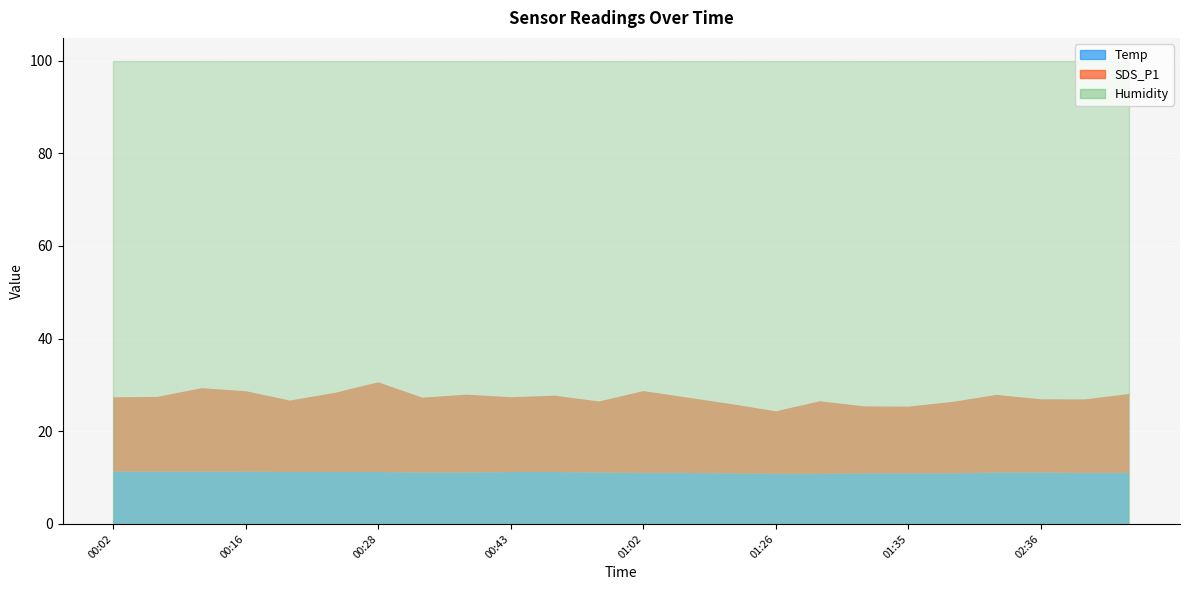

Reading left to right, extract all data points from this chart.

Temp: 00:02=11.3	00:06=11.3	00:12=11.3	00:16=11.3	00:22=11.2	00:24=11.2	00:28=11.2	00:30=11.1	00:40=11.1	00:43=11.2	00:49=11.2	00:59=11.1	01:02=11.0	01:05=11.0	01:23=10.9	01:26=10.8	01:29=10.8	01:32=10.9	01:35=10.9	01:42=10.9	02:33=11.1	02:36=11.1	02:55=11.0	02:58=11.0
Humidity: 00:02=99.9	00:06=99.9	00:12=99.9	00:16=99.9	00:22=99.9	00:24=99.9	00:28=99.9	00:30=99.9	00:40=99.9	00:43=99.9	00:49=99.9	00:59=99.9	01:02=99.9	01:05=99.9	01:23=99.9	01:26=99.9	01:29=99.9	01:32=99.9	01:35=99.9	01:42=99.9	02:33=99.9	02:36=99.9	02:55=99.9	02:58=99.9
SDS_P1: 00:02=16.0	00:06=16.1	00:12=18.0	00:16=17.4	00:22=15.4	00:24=17.1	00:28=19.4	00:30=16.1	00:40=16.8	00:43=16.1	00:49=16.5	00:59=15.3	01:02=17.7	01:05=16.3	01:23=14.9	01:26=13.5	01:29=15.7	01:32=14.5	01:35=14.4	01:42=15.4	02:33=16.8	02:36=15.8	02:55=15.9	02:58=17.1